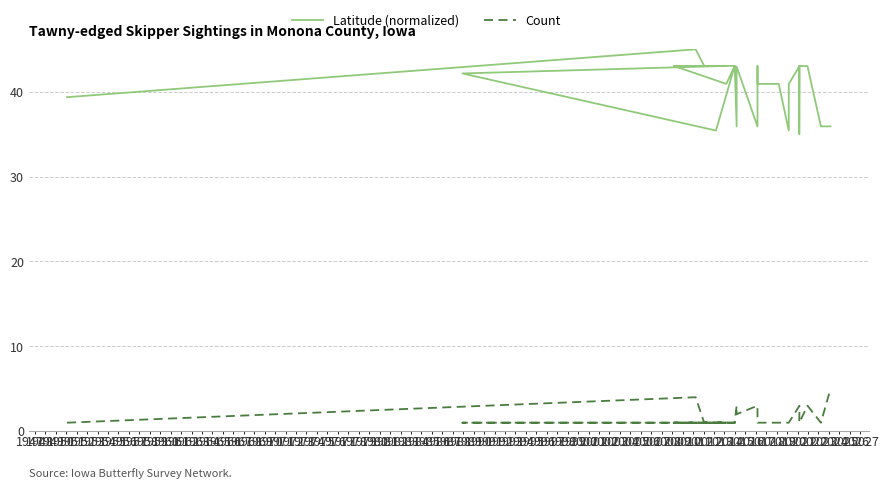

Between 1948 and 1961, which is larger?

1948